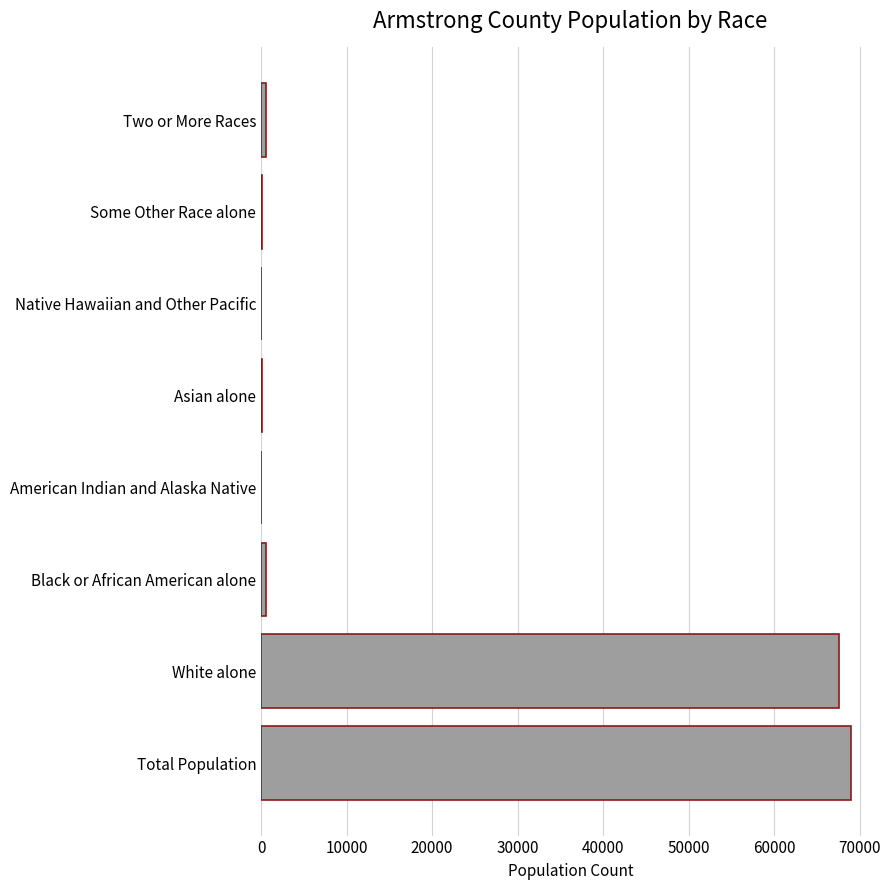

What is the maximum value shown in the chart?

68941